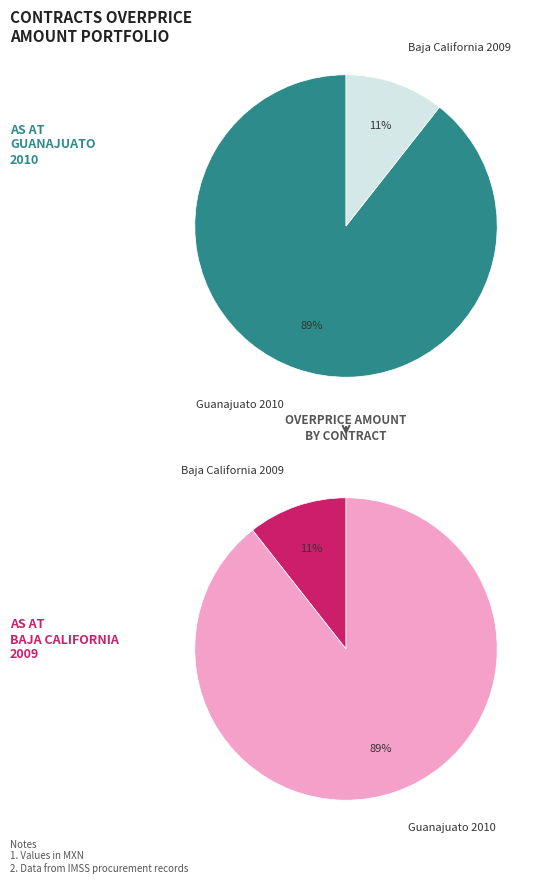

Between Guanajuato 2010 and Baja California 2009, which is larger?

Guanajuato 2010